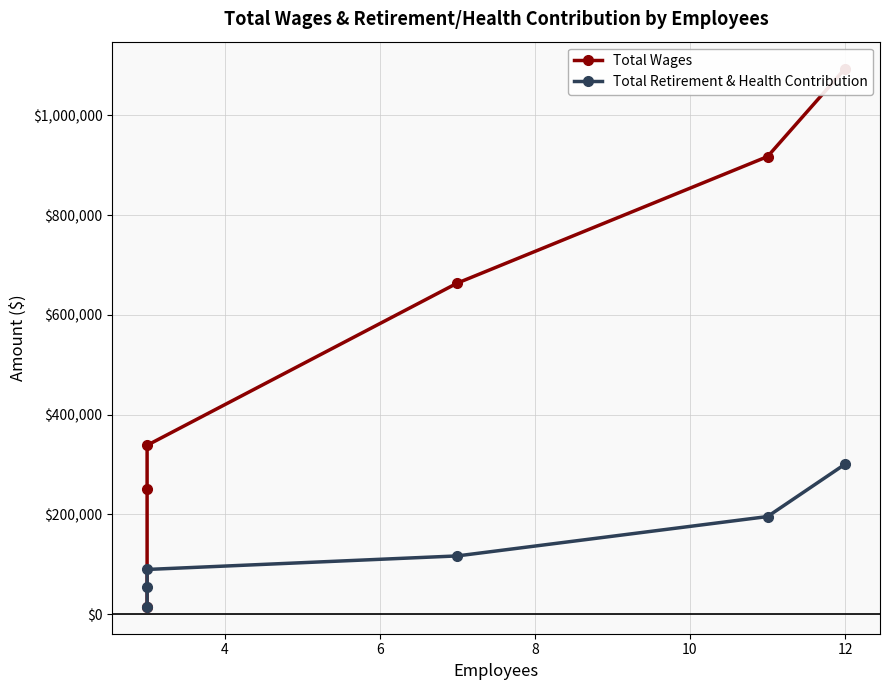

Rank the series by their maximum value, from lowest to highest.

Total Retirement & Health Contribution, Total Wages